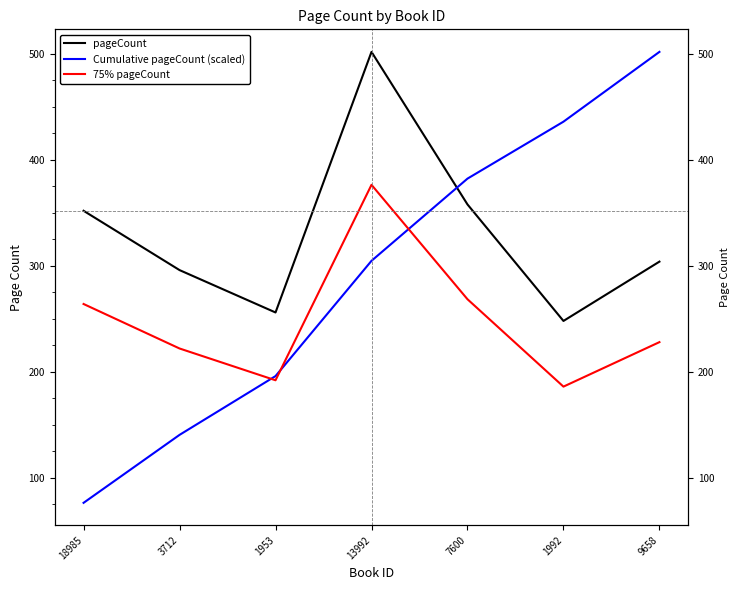

True or false: 75% pageCount has more than 1 points higher than both neighbors.

False